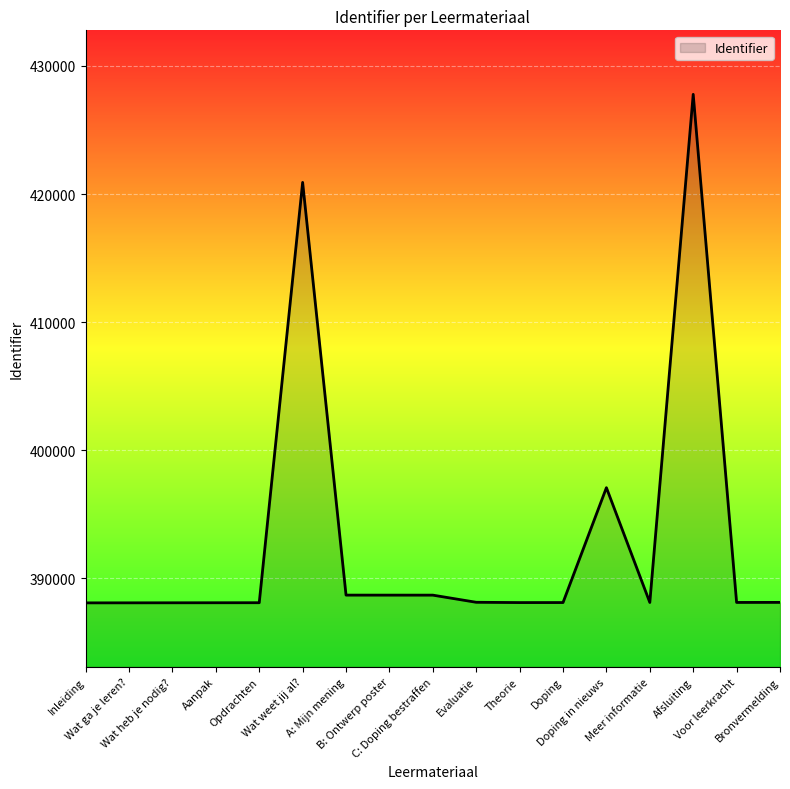

What position from the left is Bronvermelding?

17